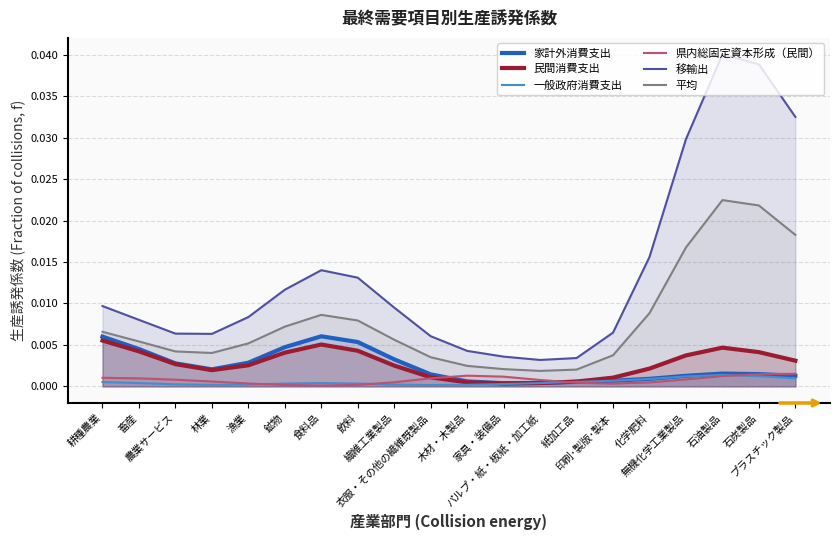

Which category has the highest value in the 民間消費支出 series?

耕種農業